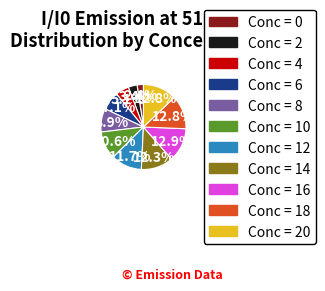

Approximately how many times larger is the value at Conc = 10 compared to Conc = 8?

1.2